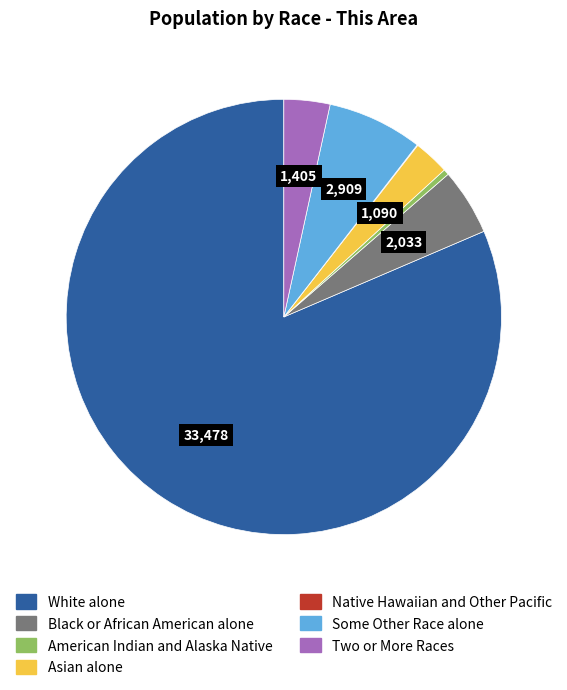

Is the sum of Black or African American alone and Asian alone greater than half?

No